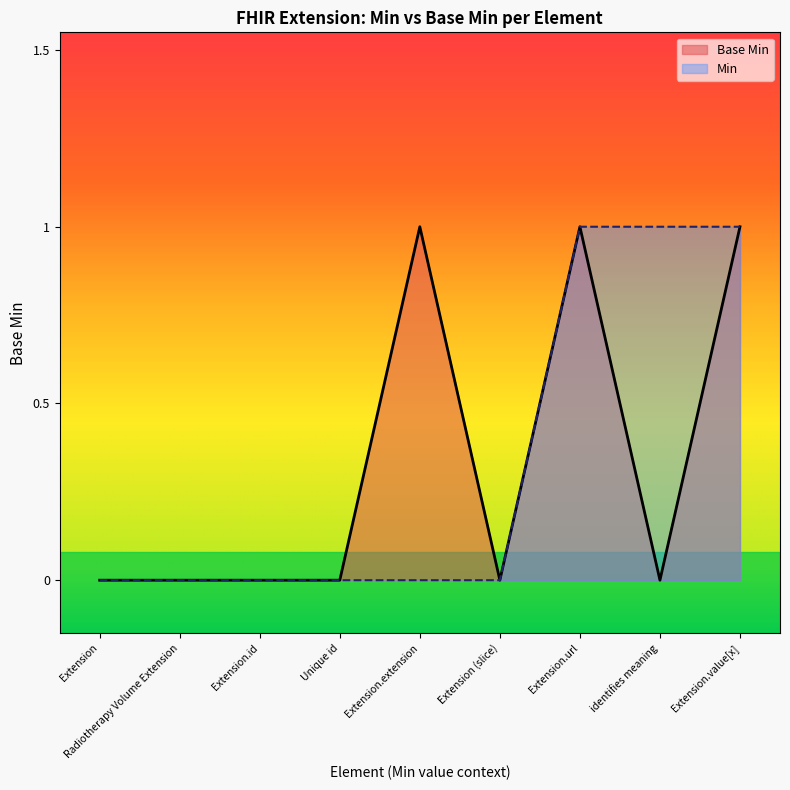

True or false: the data shows -1 at Extension (slice).

False